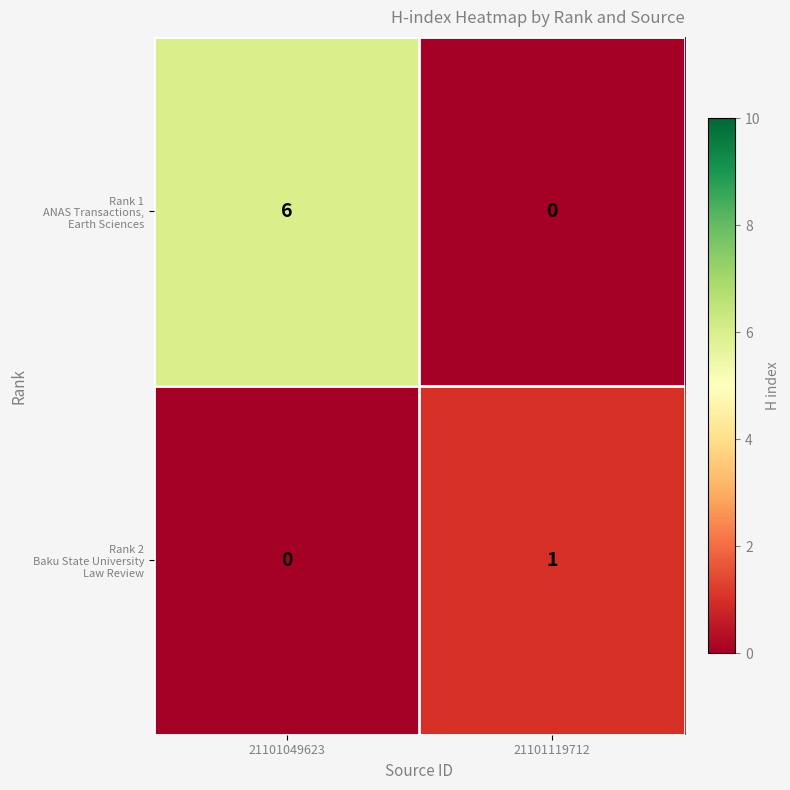

At which category is the sum across all series the highest?

21101049623